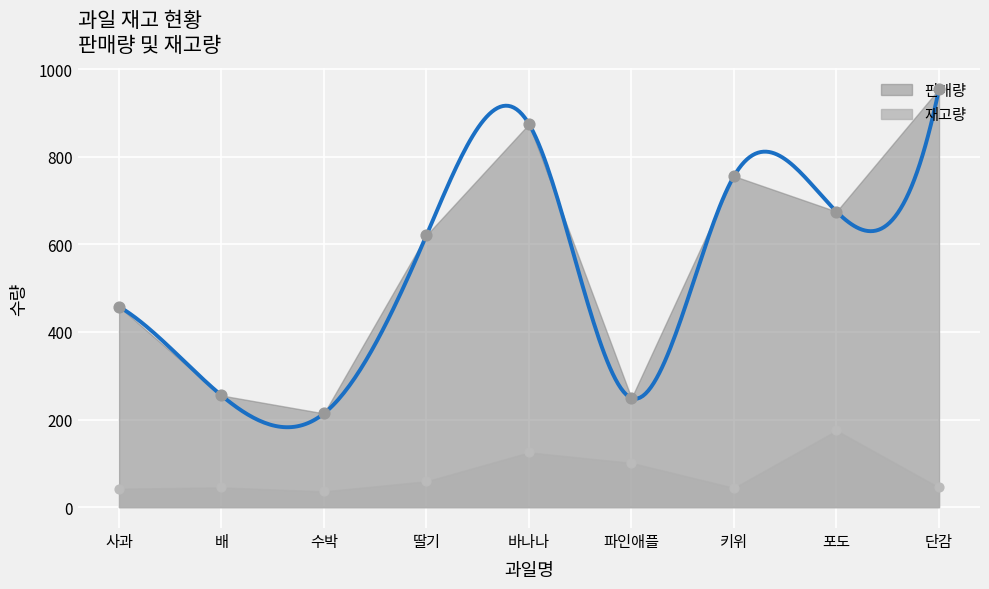

What is the total value across all series at 바나나?

1000